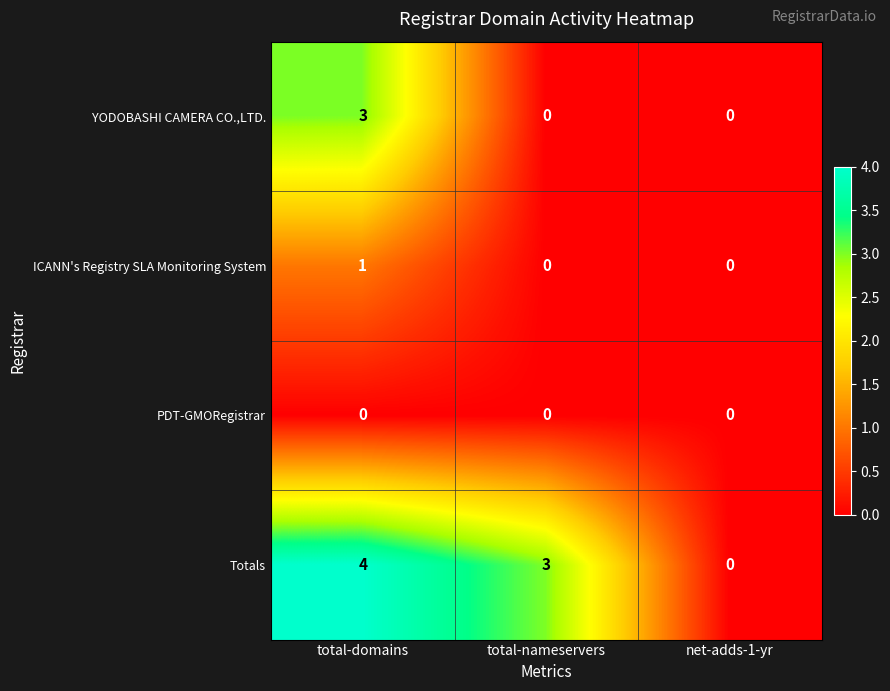

How many ICANN's Registry SLA Monitoring System values are between 0 and 1?

3